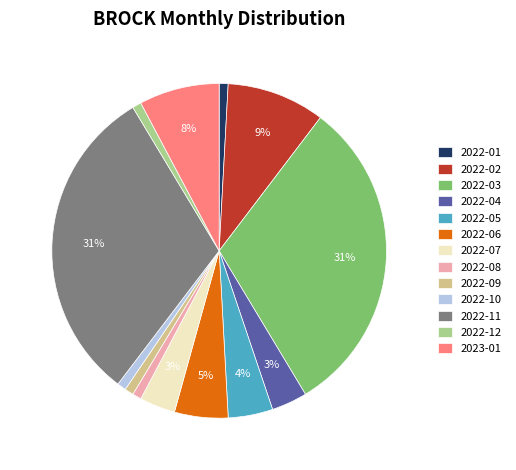

Is 2022-02 the majority of the pie?

No